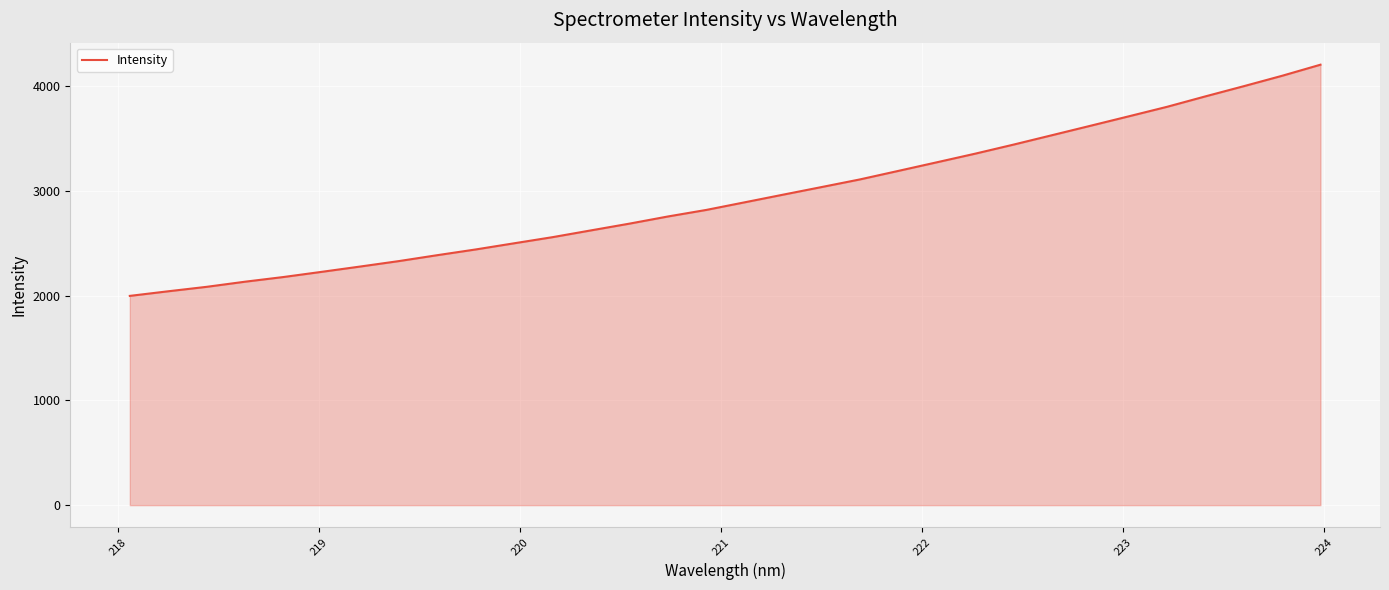

What is the smallest value displayed?

1999.0